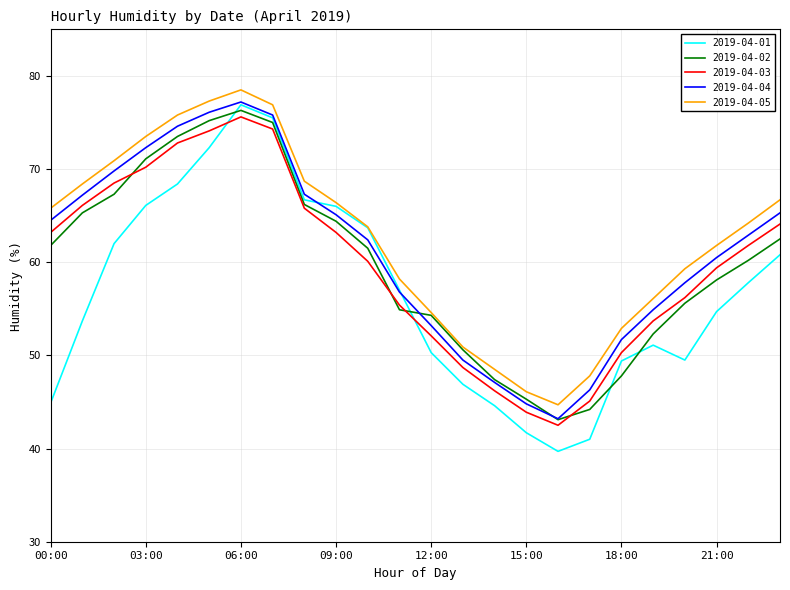

True or false: 2019-04-04 and 2019-04-05 cross at least once.

False